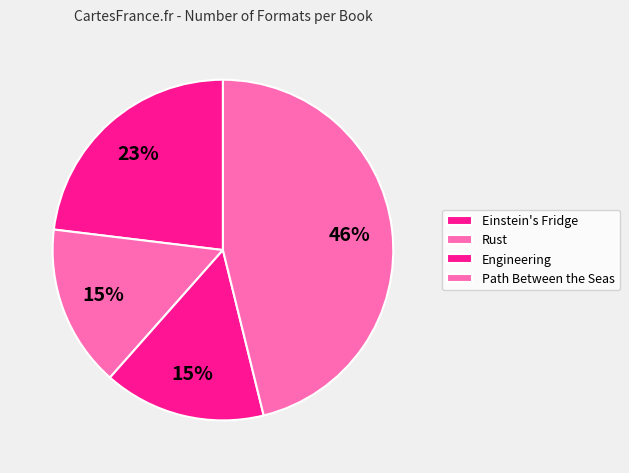

What percentage is the Einstein's Fridge slice, to the nearest percent?

23%